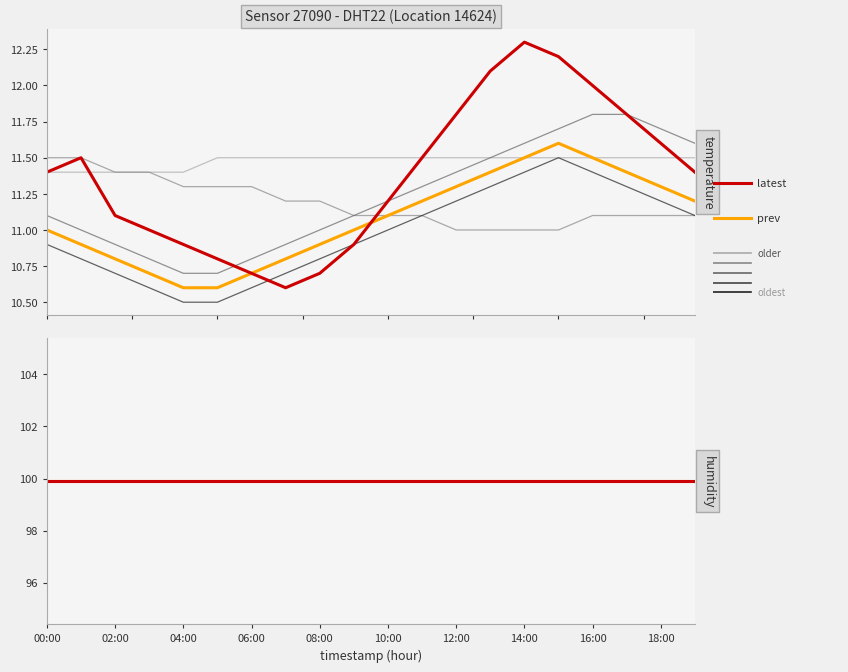

Read the value at 07:00.

10.6